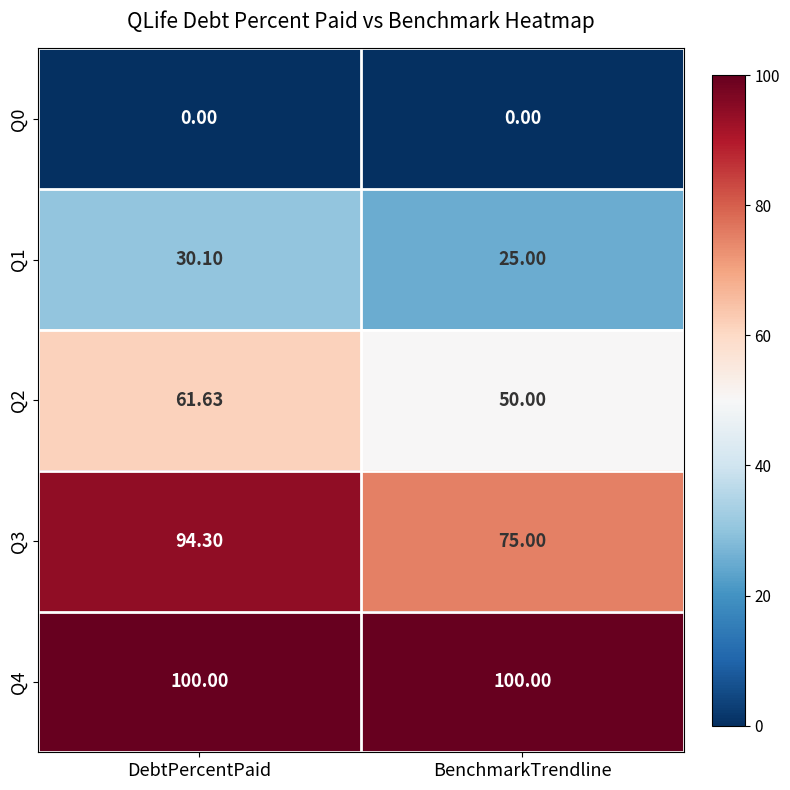

Rank the categories by Q1 value from highest to lowest.

DebtPercentPaid, BenchmarkTrendline